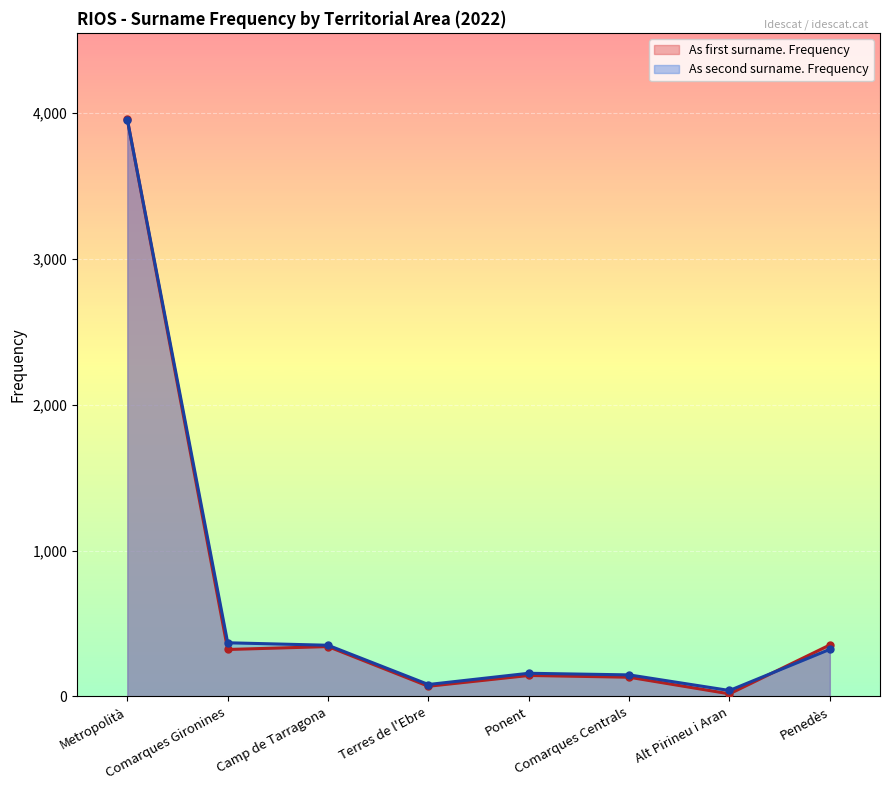

What is the maximum value shown in the chart?

3954